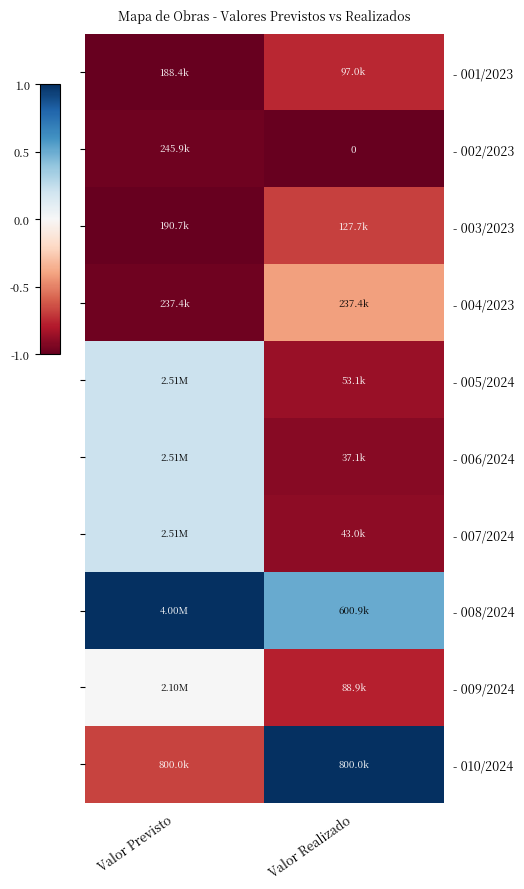

List the labels in order of - 001/2023 value, smallest first.

Valor Previsto, Valor Realizado